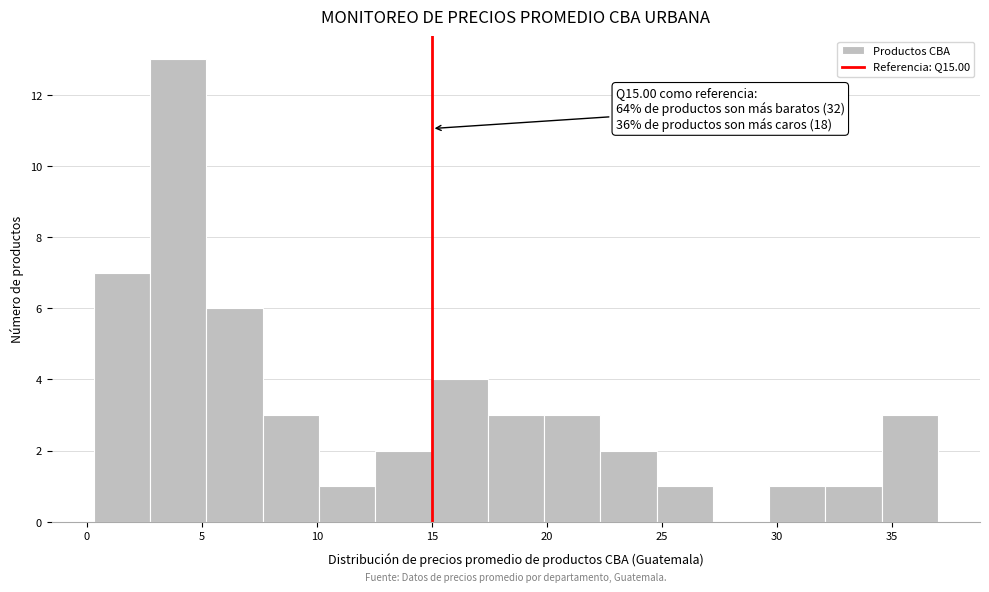

Which range on the x-axis has the tallest bar?

3.0 to 5.0